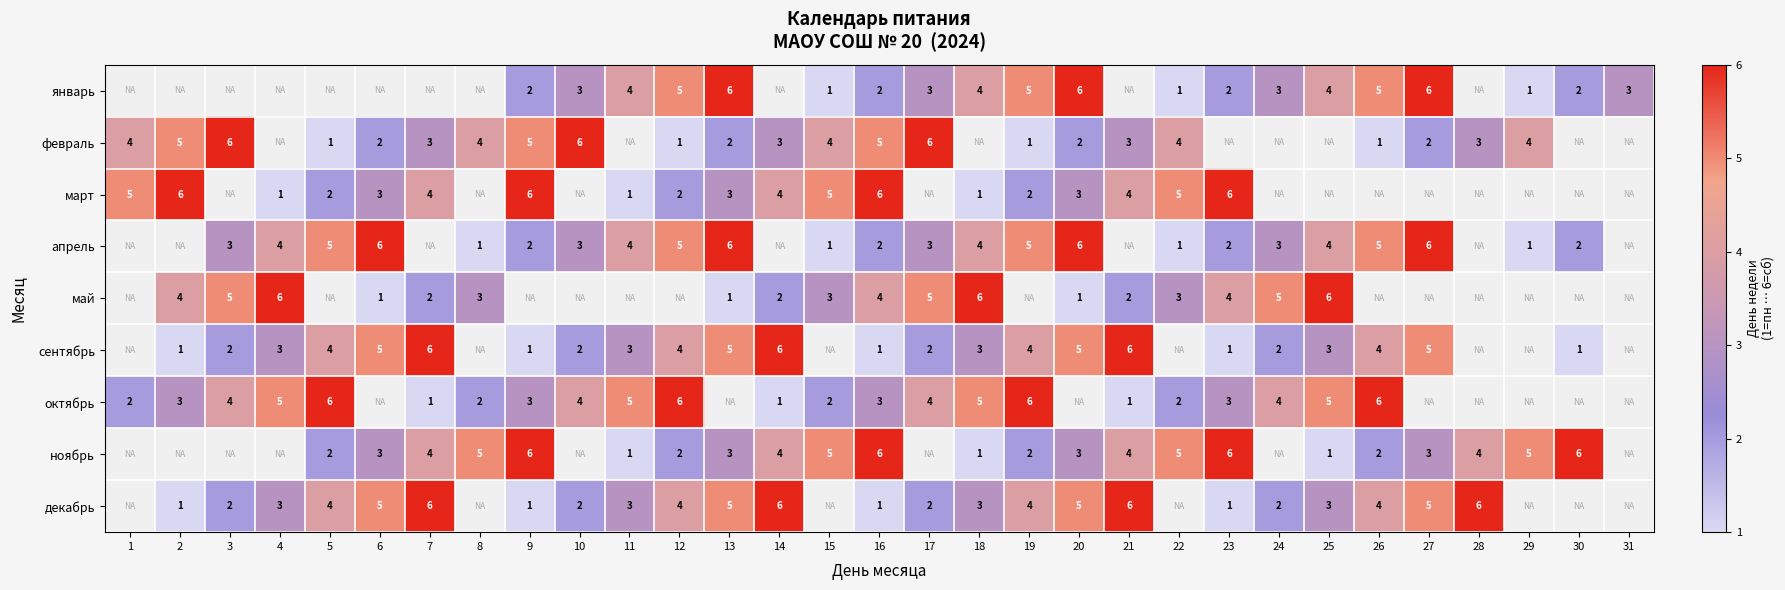

True or false: февраль has a value of 3 at 7.

True